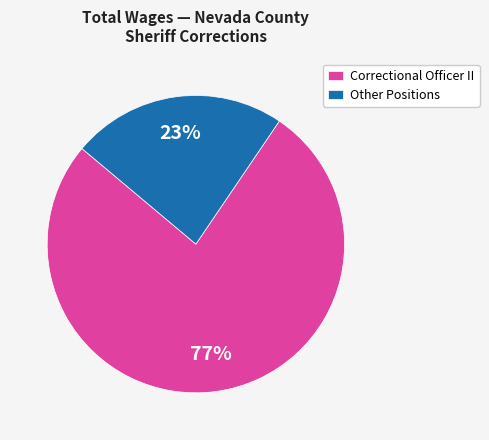

Combined, do Correctional Officer II and Other Positions account for over 50%?

Yes